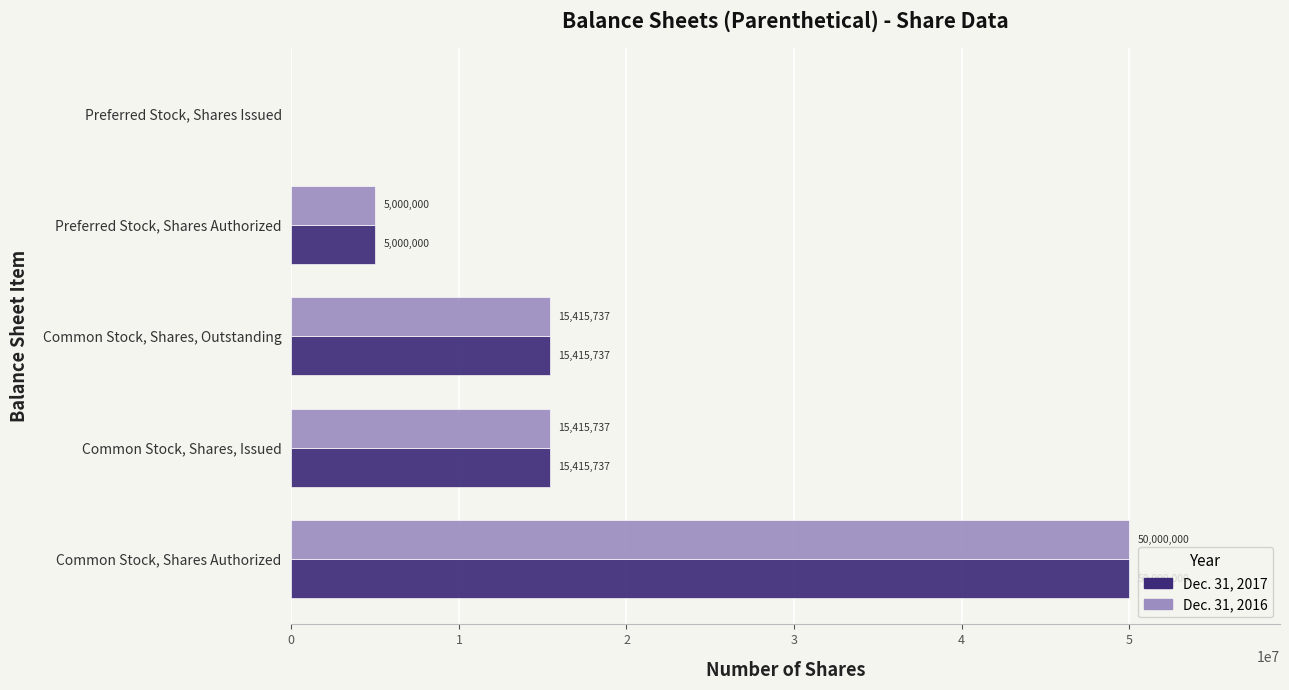

What is the total value across all series at Common Stock, Shares, Issued?

30831474